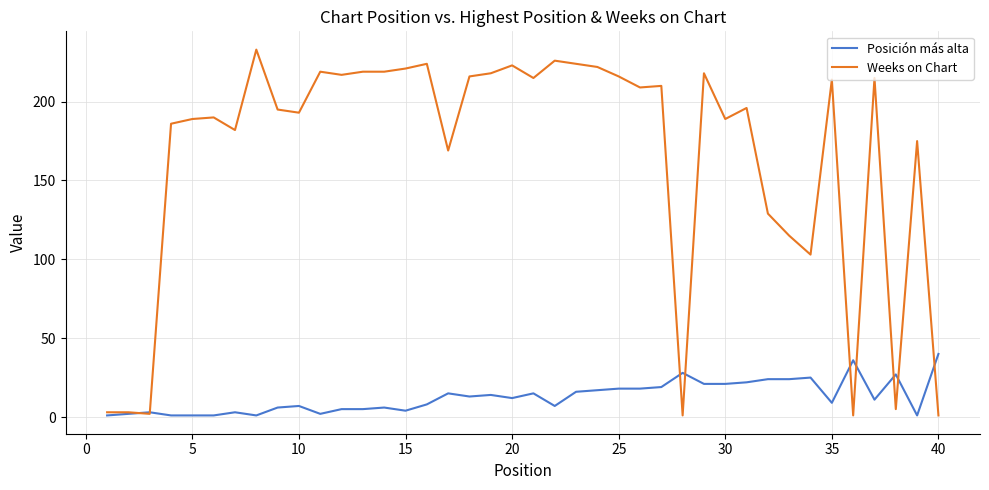

What is the maximum value shown in the chart?

233